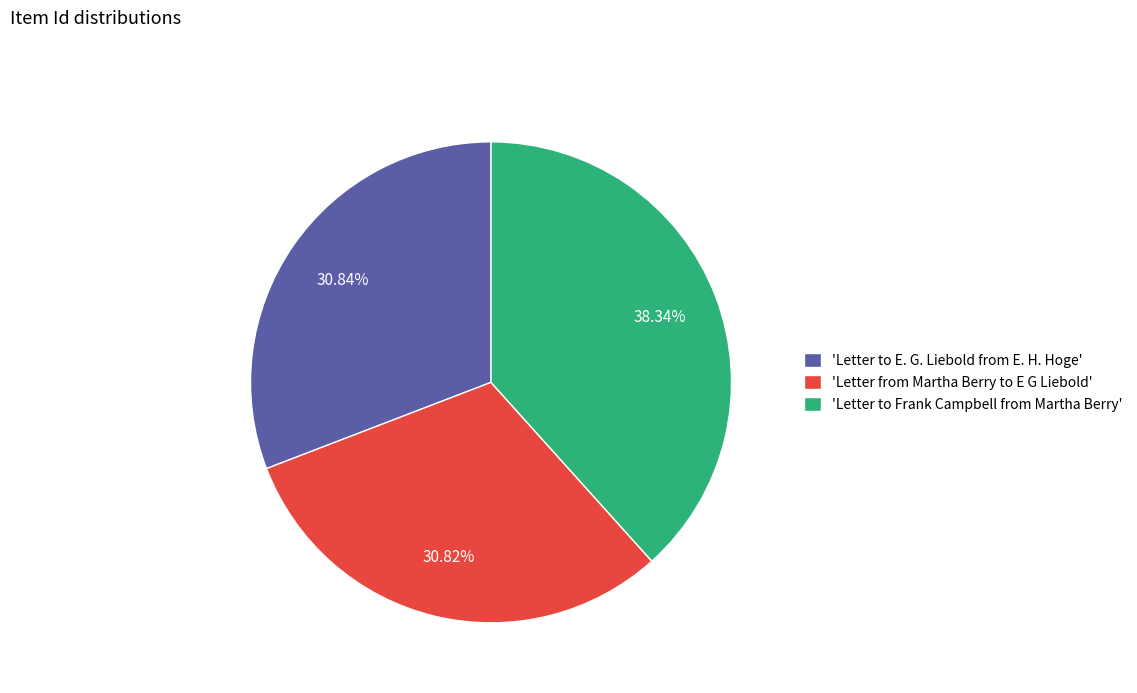

Is 'Letter from Martha Berry to E G Liebold' the majority of the pie?

No